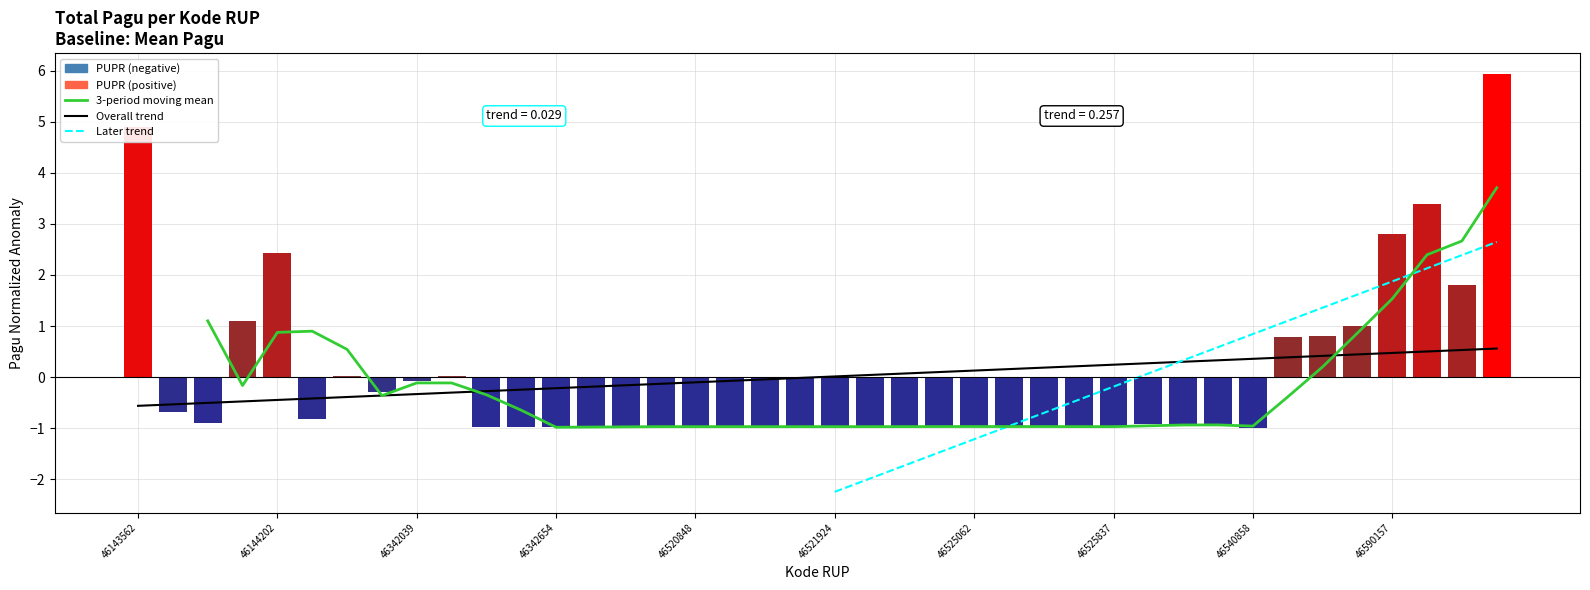

What is the difference between the values at 46180544 and 46536210?

0.9